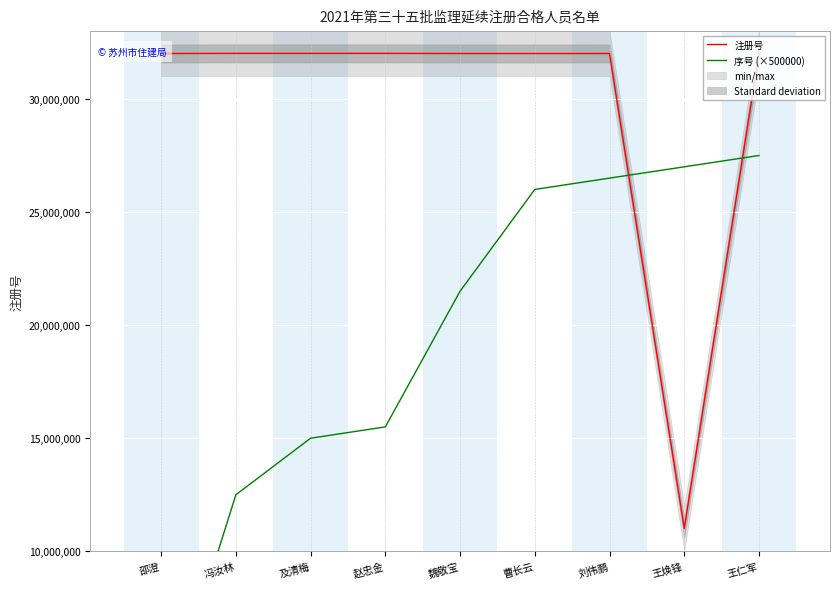

How many intersections are there between 序号 (×500000) and 注册号?

2